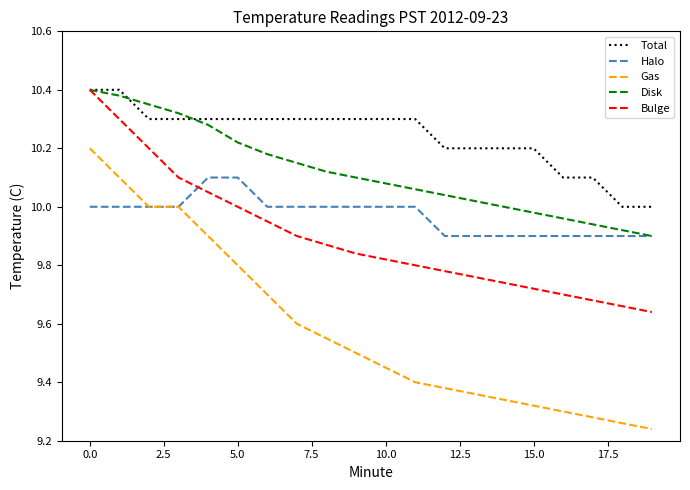

True or false: Gas and Disk cross at least once.

False